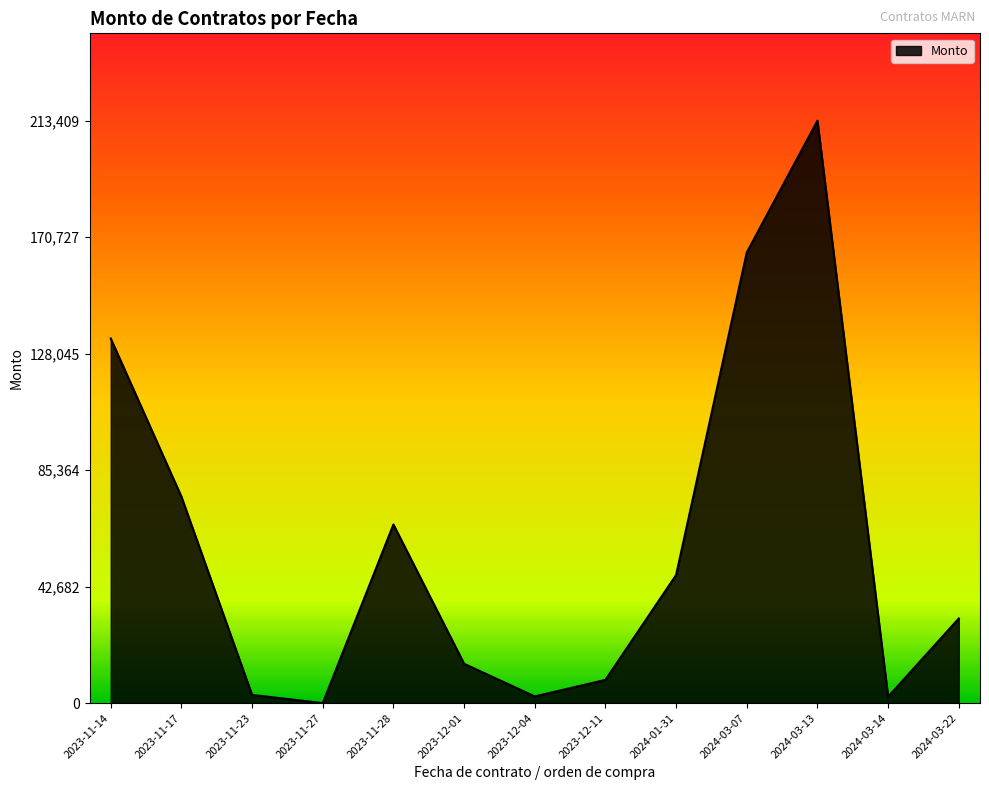

Approximately how many times larger is the value at 2023-11-17 compared to 2023-12-01?

5.3